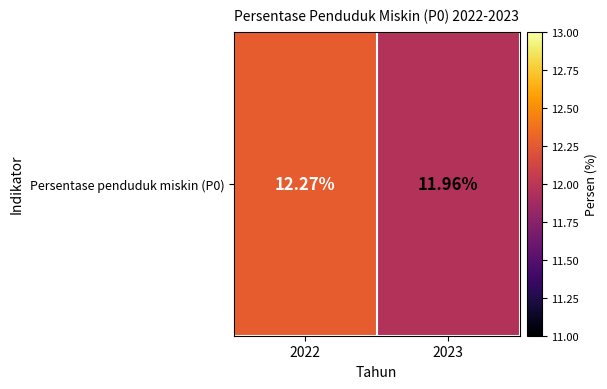

What is the sum of the values at 2023 and 2022?

24.2